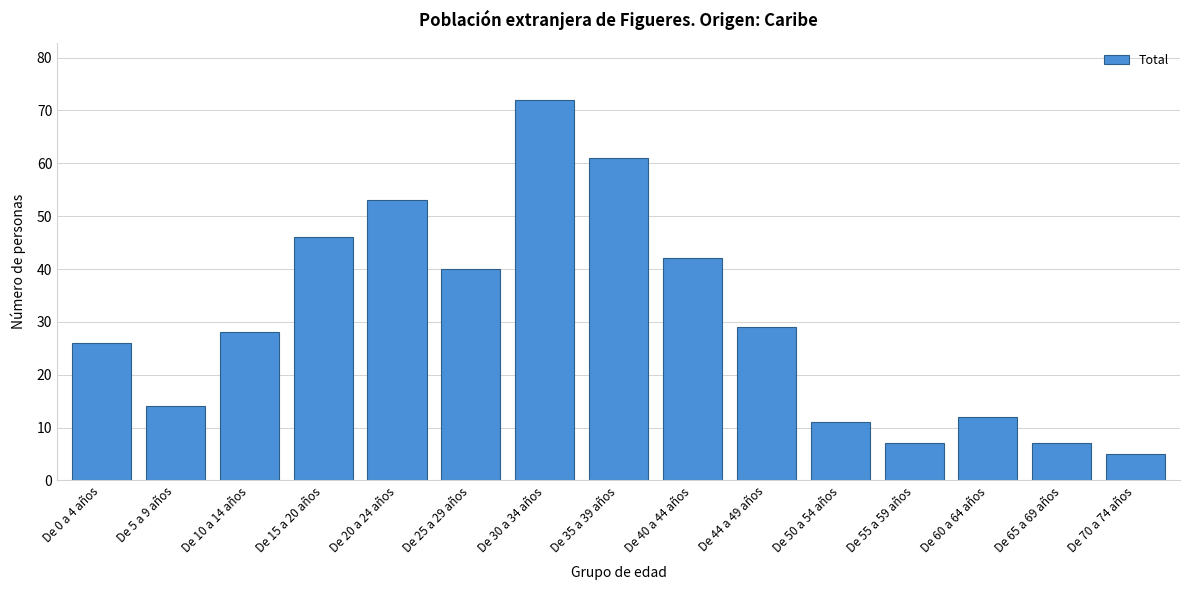

Reading right to left, transcribe all the data shown in this chart.

5	7	12	7	11	29	42	61	72	40	53	46	28	14	26